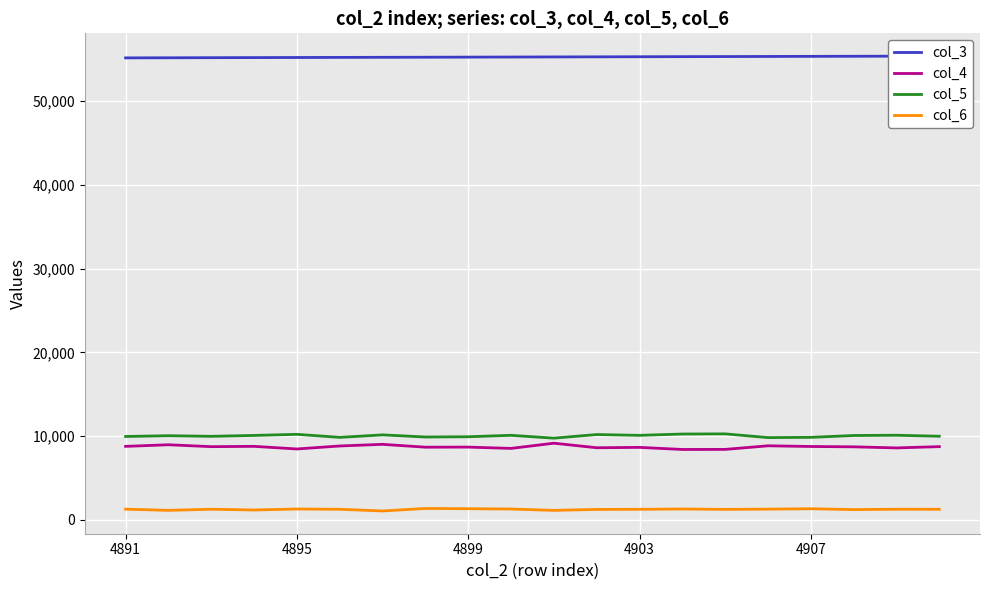

True or false: col_3 and col_6 intersect in this chart.

False